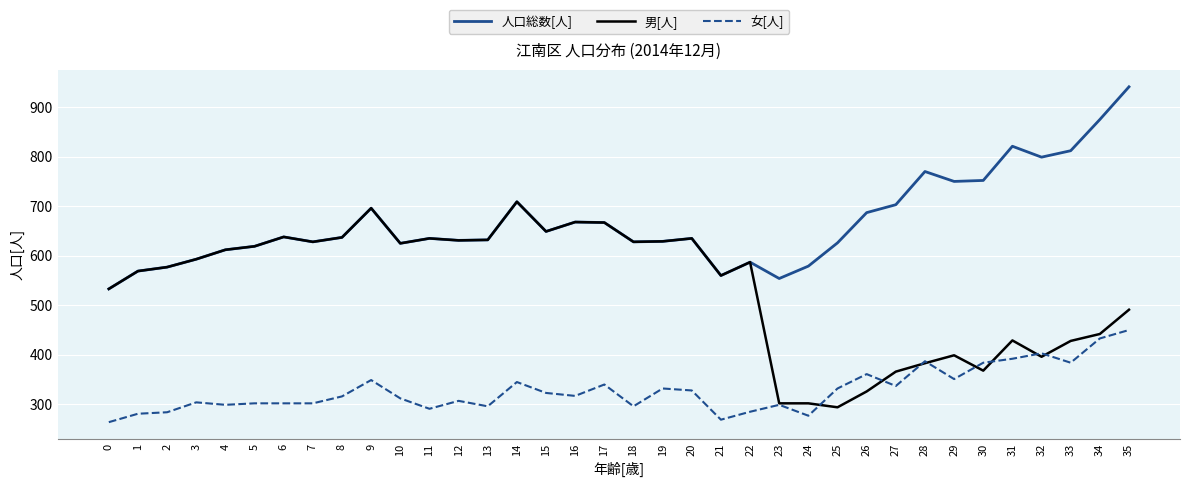

Which category has the highest value across all series?

35